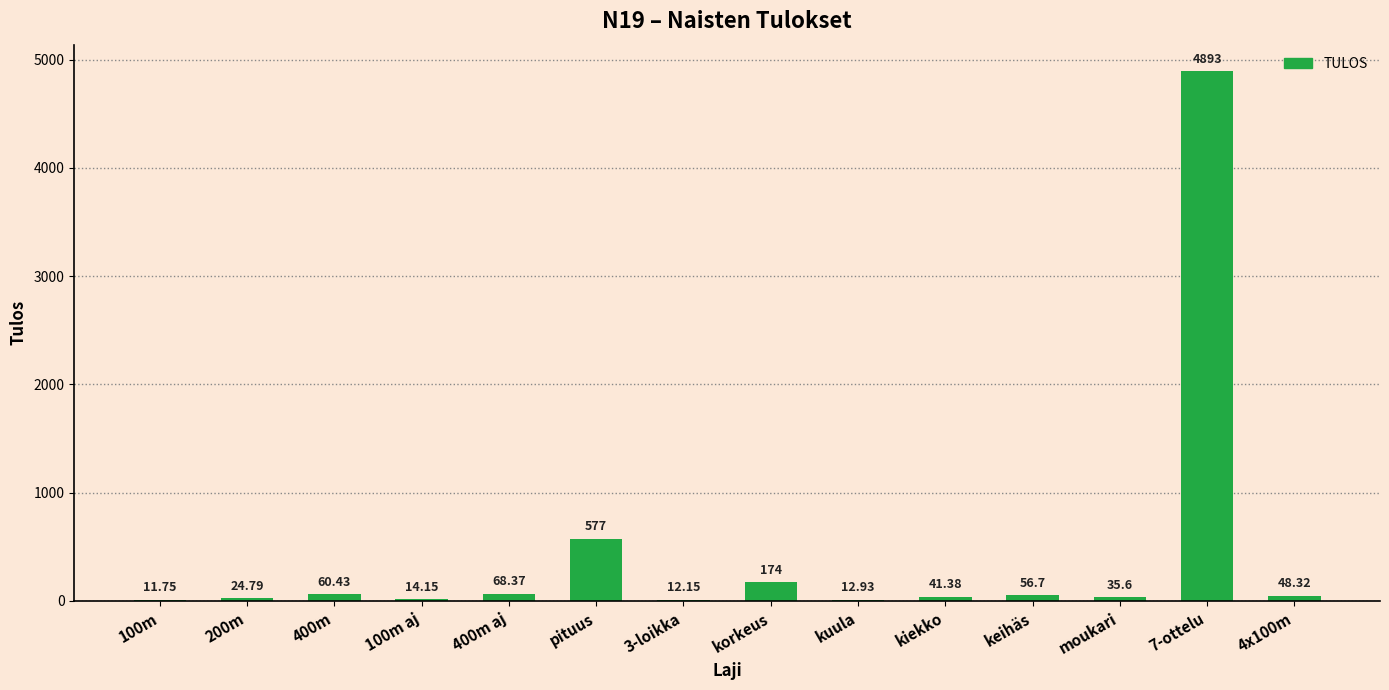

Count the number of values greater than 48.

7